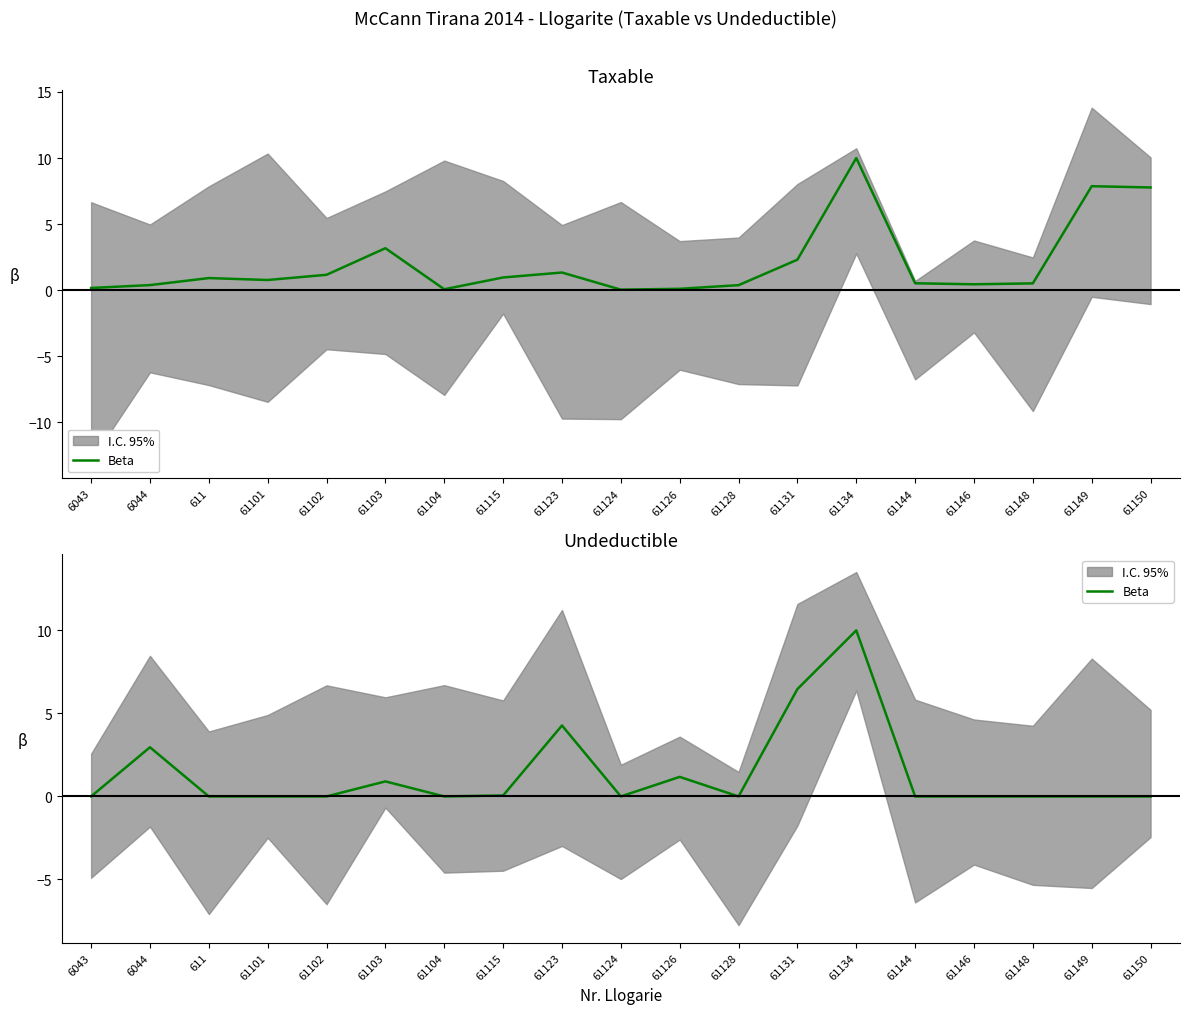

What is the sum of the values at 61123 and 61131?

10.7